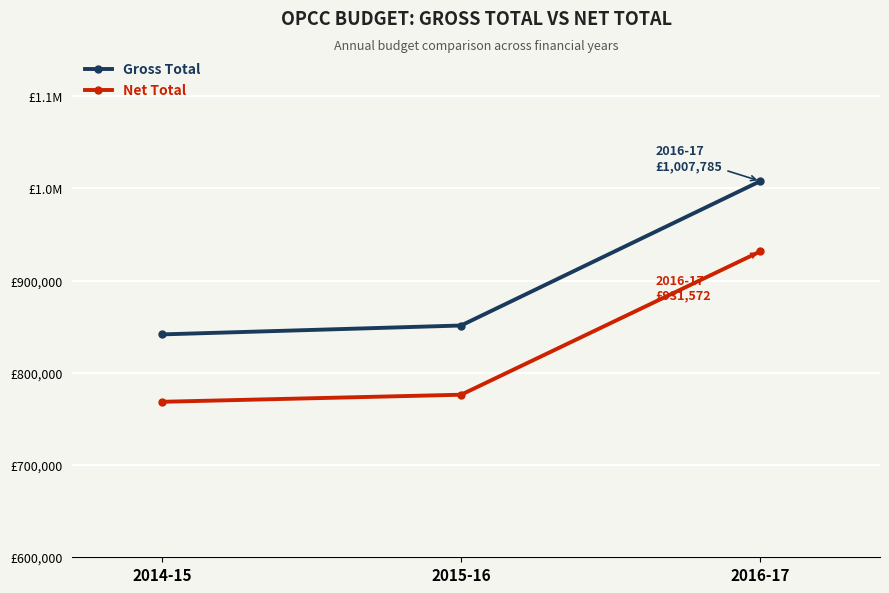

What are all the series names shown in the legend?

Gross Total, Net Total